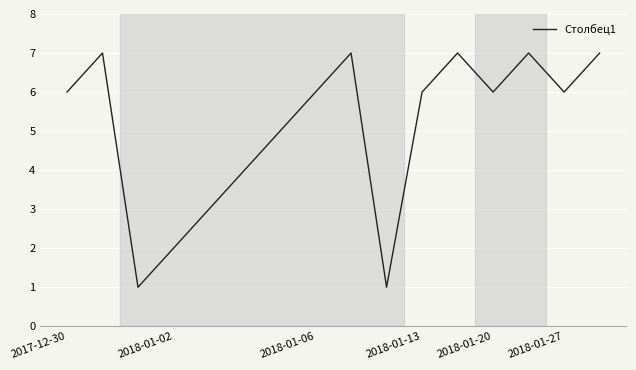

What is the difference between the maximum and minimum values?

6